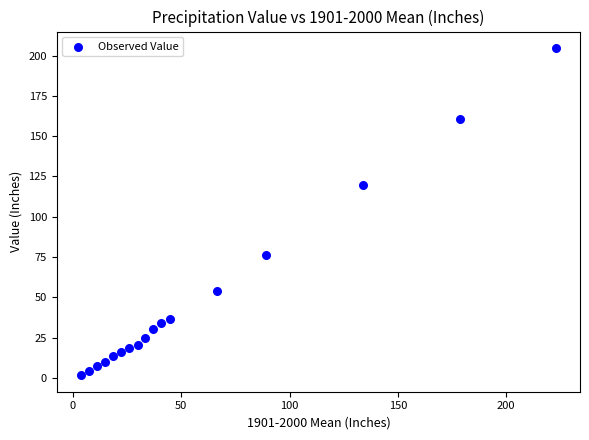

What Y value in the scatter plot is closest to 103?

119.5